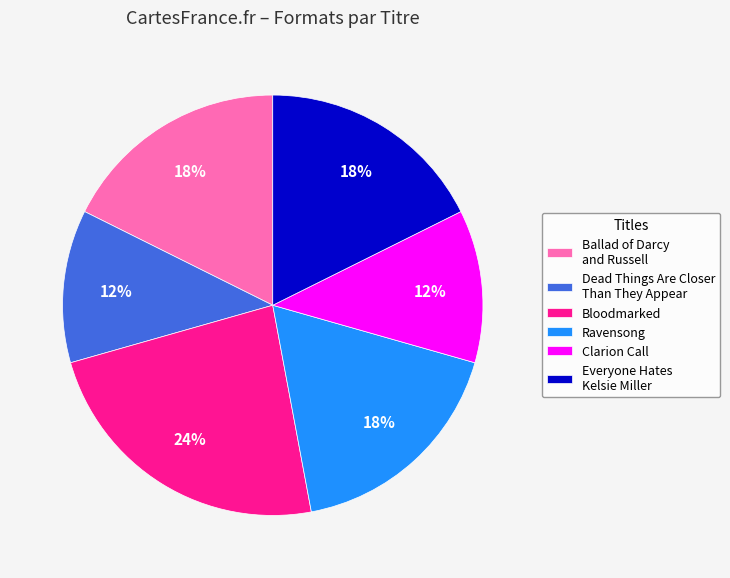

Combined, do Everyone Hates Kelsie Miller and Clarion Call account for over 50%?

No